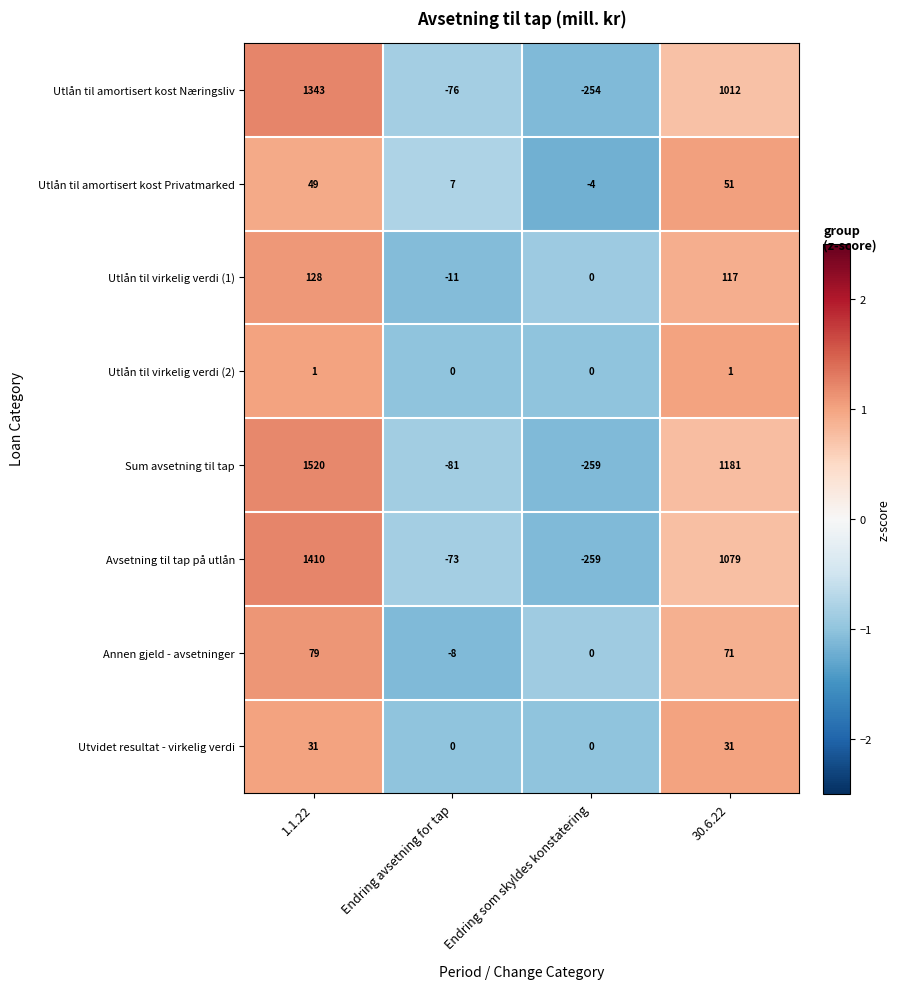

What is the highest value of the Avsetning til tap på utlån series?

1410